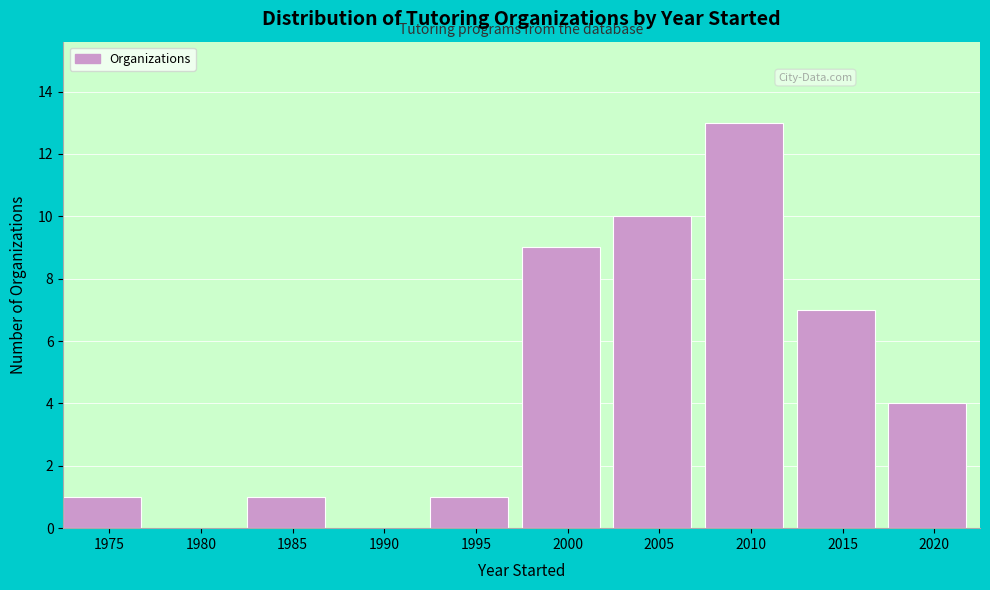

Reading left to right, list all the values displayed in this chart.

1975=1	1980=0	1985=1	1990=0	1995=1	2000=9	2005=10	2010=13	2015=7	2020=4